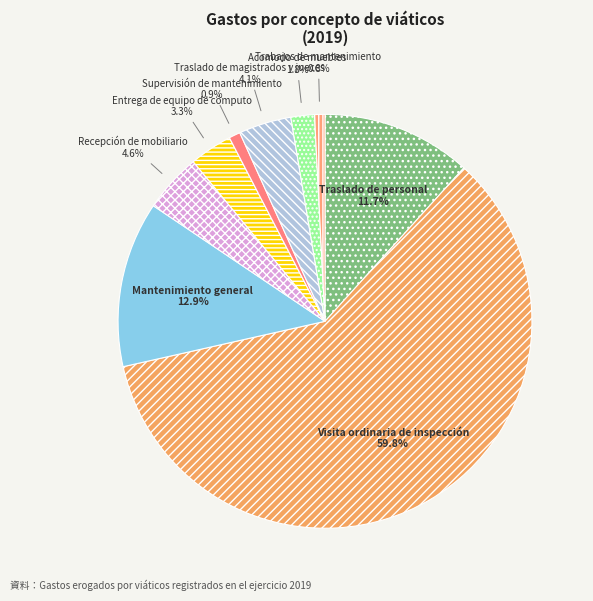

The Supervisión de mantenimiento slice represents 11% of the pie. True or false?

False